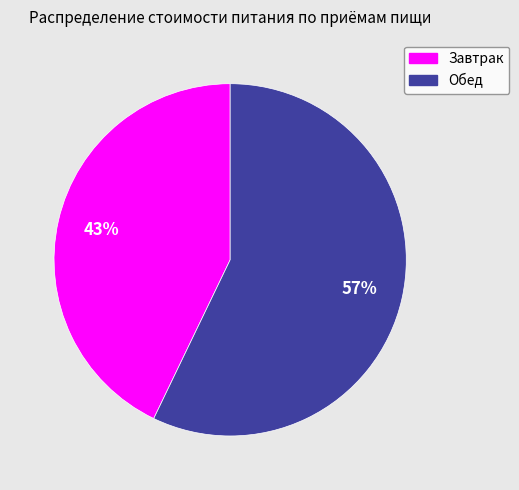

Rank the categories by value from lowest to highest.

Завтрак, Обед